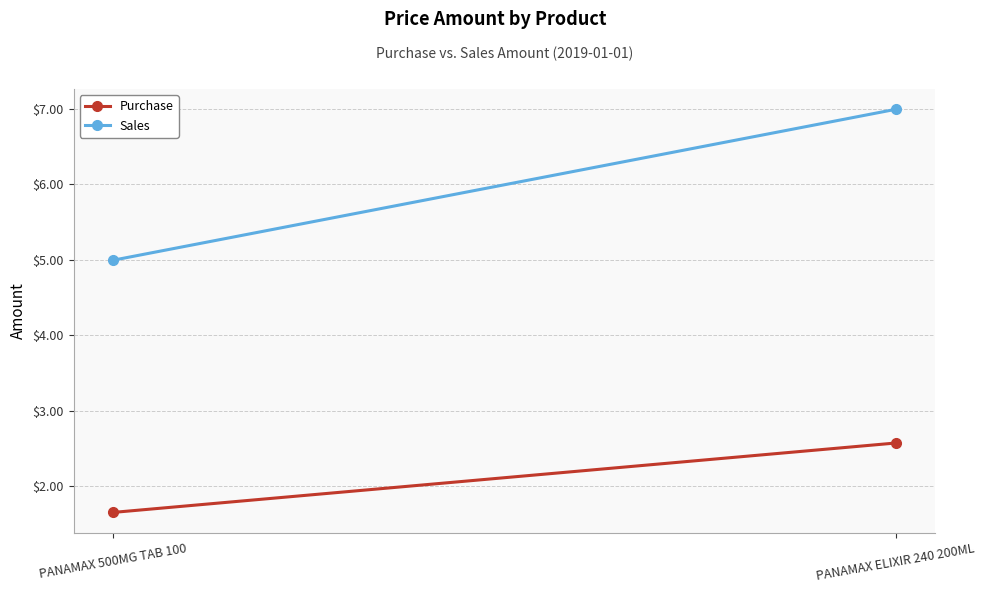

How many values in the Sales series are below 6?

1